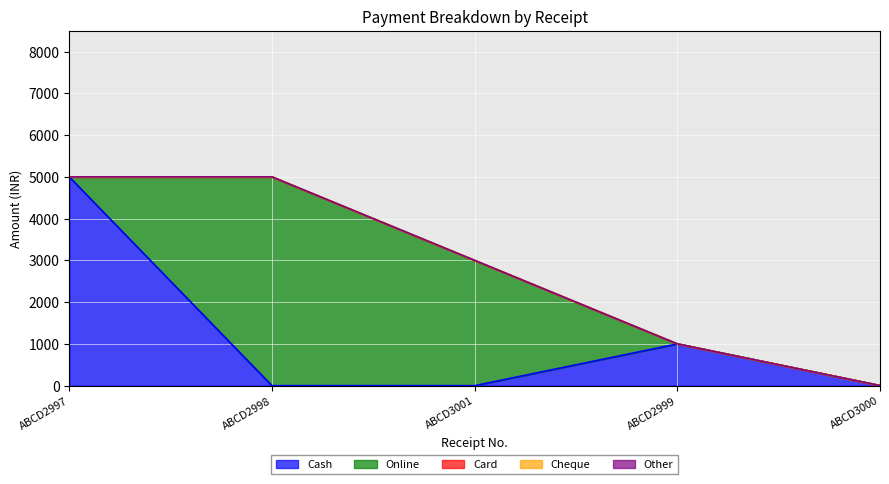

Count the Online values in the range 0 to 3000.

4